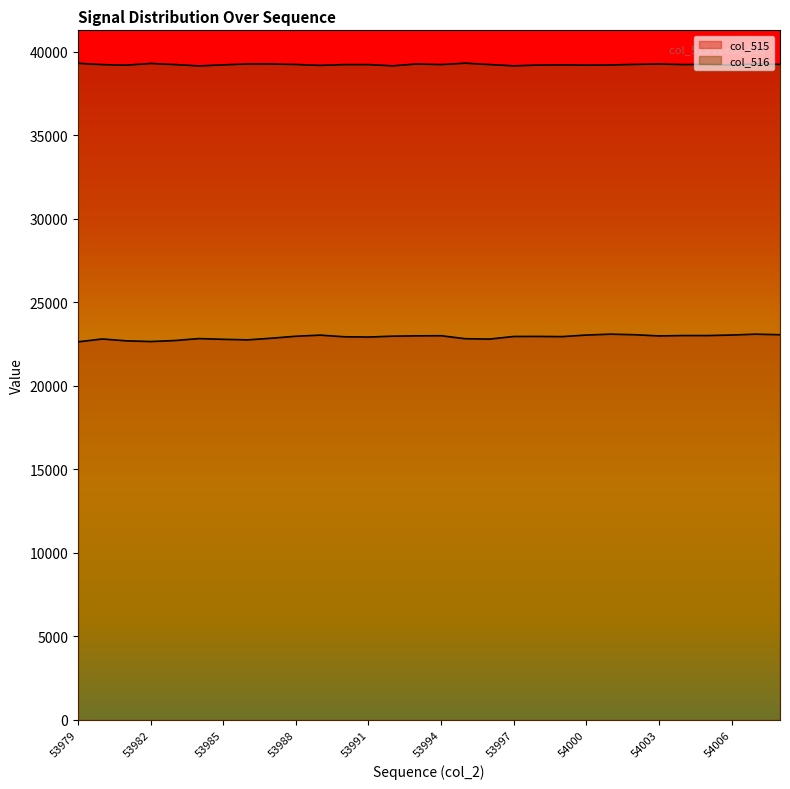

Which label corresponds to the smallest value in the chart?

53979